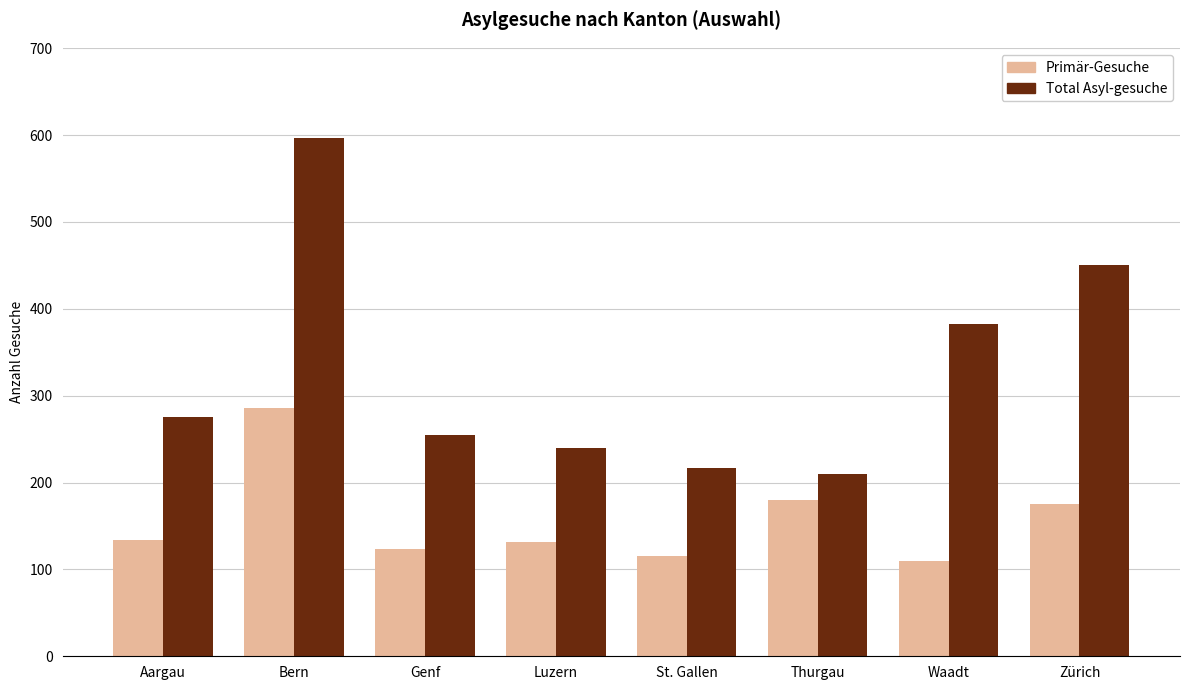

Rank the series at Bern from highest to lowest value.

Total Asyl-gesuche, Primär-Gesuche